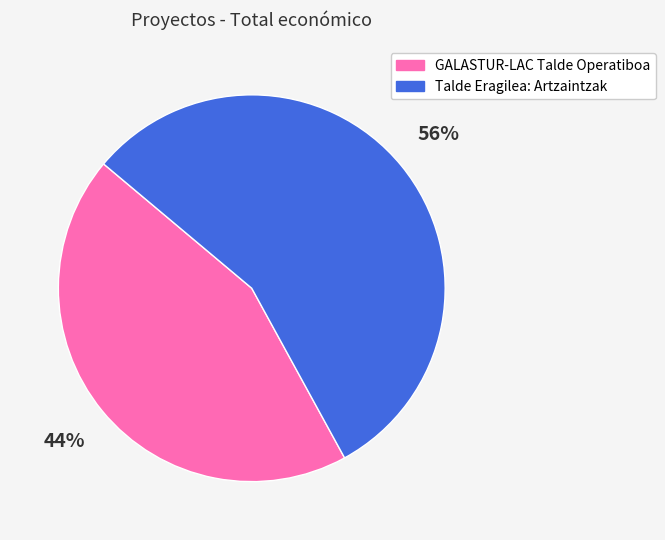

Do Talde Eragilea: Artzaintzak and GALASTUR-LAC Talde Operatiboa together represent more than half of the pie?

Yes